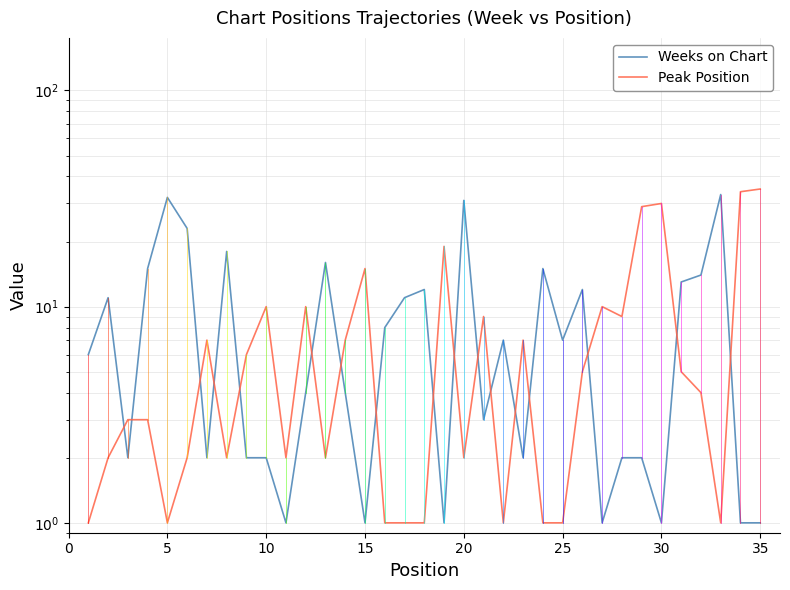

How many times do Peak Position and Weeks on Chart cross each other?

17